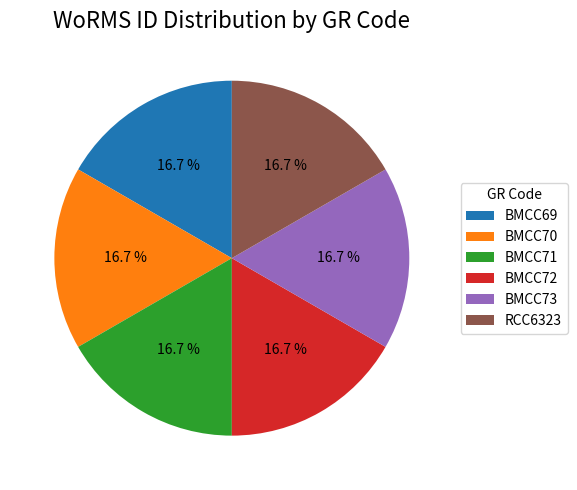

Is the sum of BMCC72 and BMCC69 greater than half?

No